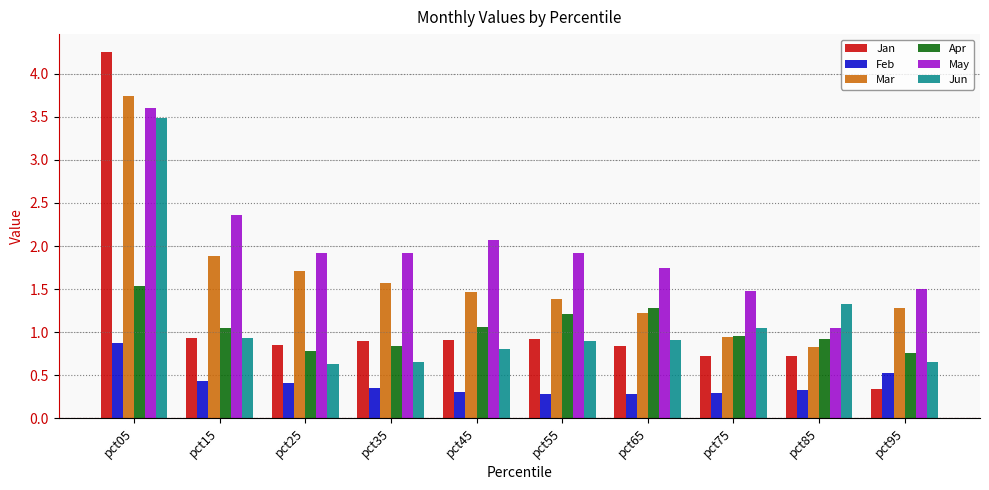

Which series has the largest range (max minus min)?

Jan